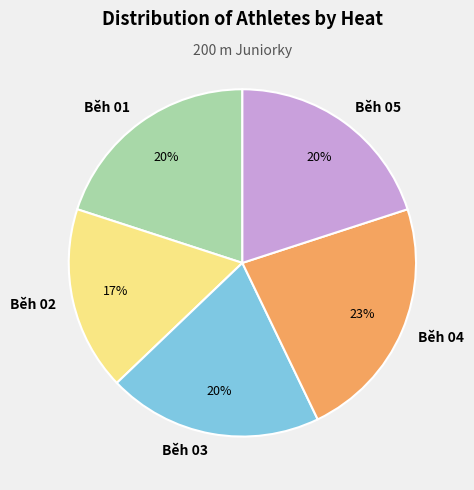

Between Běh 01 and Běh 04, which is larger?

Běh 04